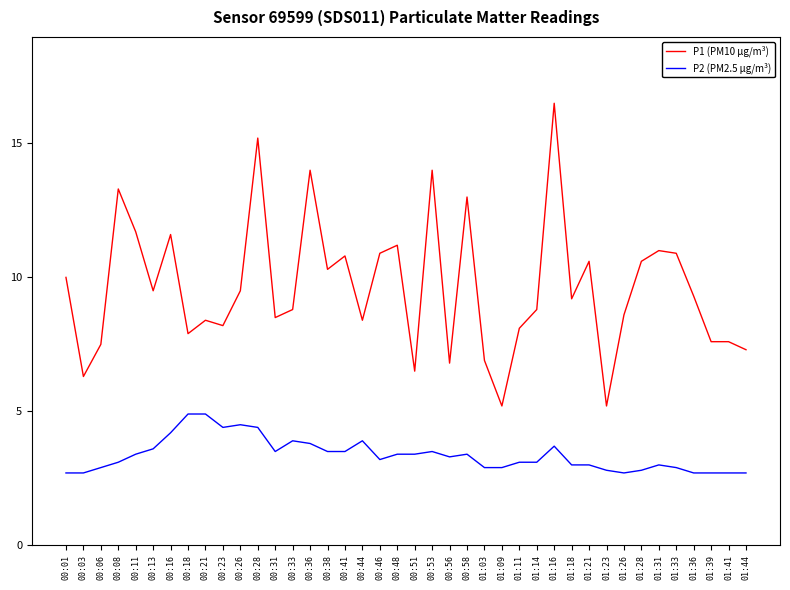

At which category does P1 (PM10 μg/m³) reach its first local peak?

00:08